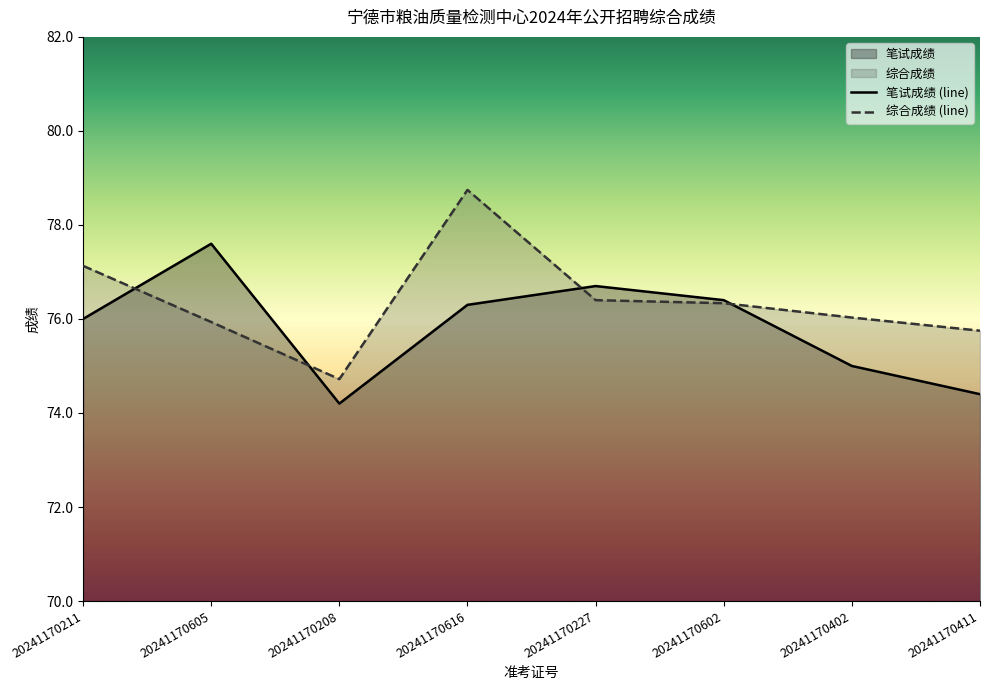

List the series in order of their overall mean, highest first.

综合成绩 (line), 笔试成绩 (line)